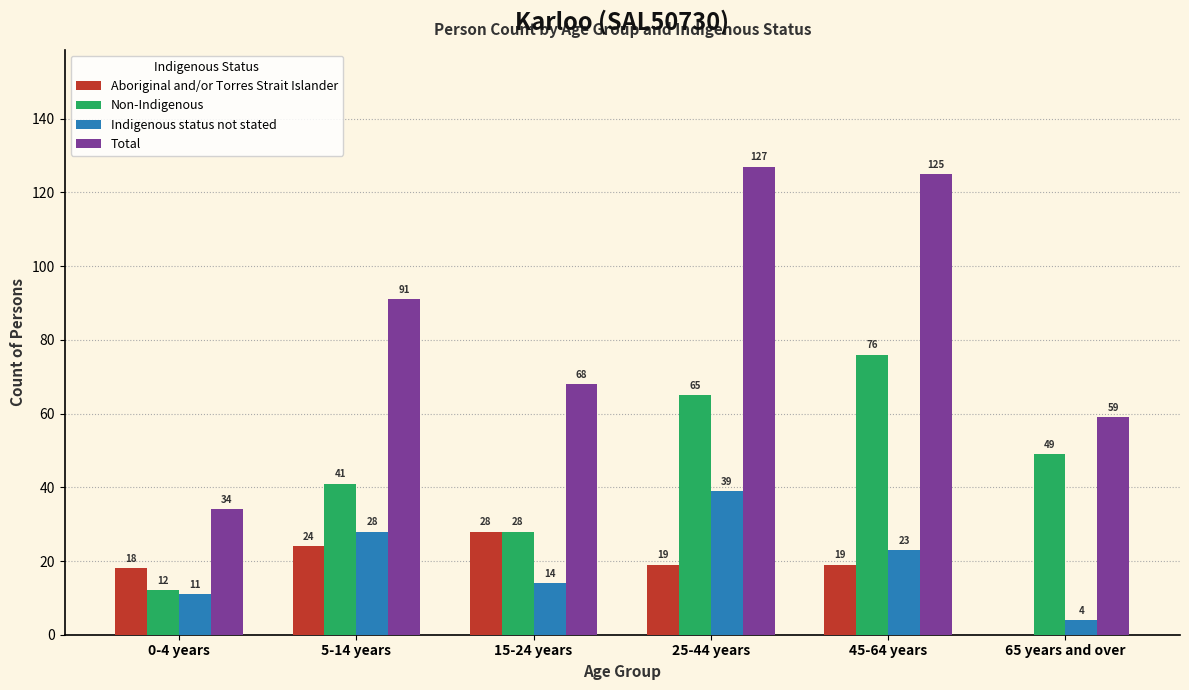

Reading left to right, transcribe all the data shown in this chart.

Aboriginal and/or Torres Strait Islander: 0-4 years=18	5-14 years=24	15-24 years=28	25-44 years=19	45-64 years=19	65 years and over=0
Non-Indigenous: 0-4 years=12	5-14 years=41	15-24 years=28	25-44 years=65	45-64 years=76	65 years and over=49
Indigenous status not stated: 0-4 years=11	5-14 years=28	15-24 years=14	25-44 years=39	45-64 years=23	65 years and over=4
Total: 0-4 years=34	5-14 years=91	15-24 years=68	25-44 years=127	45-64 years=125	65 years and over=59